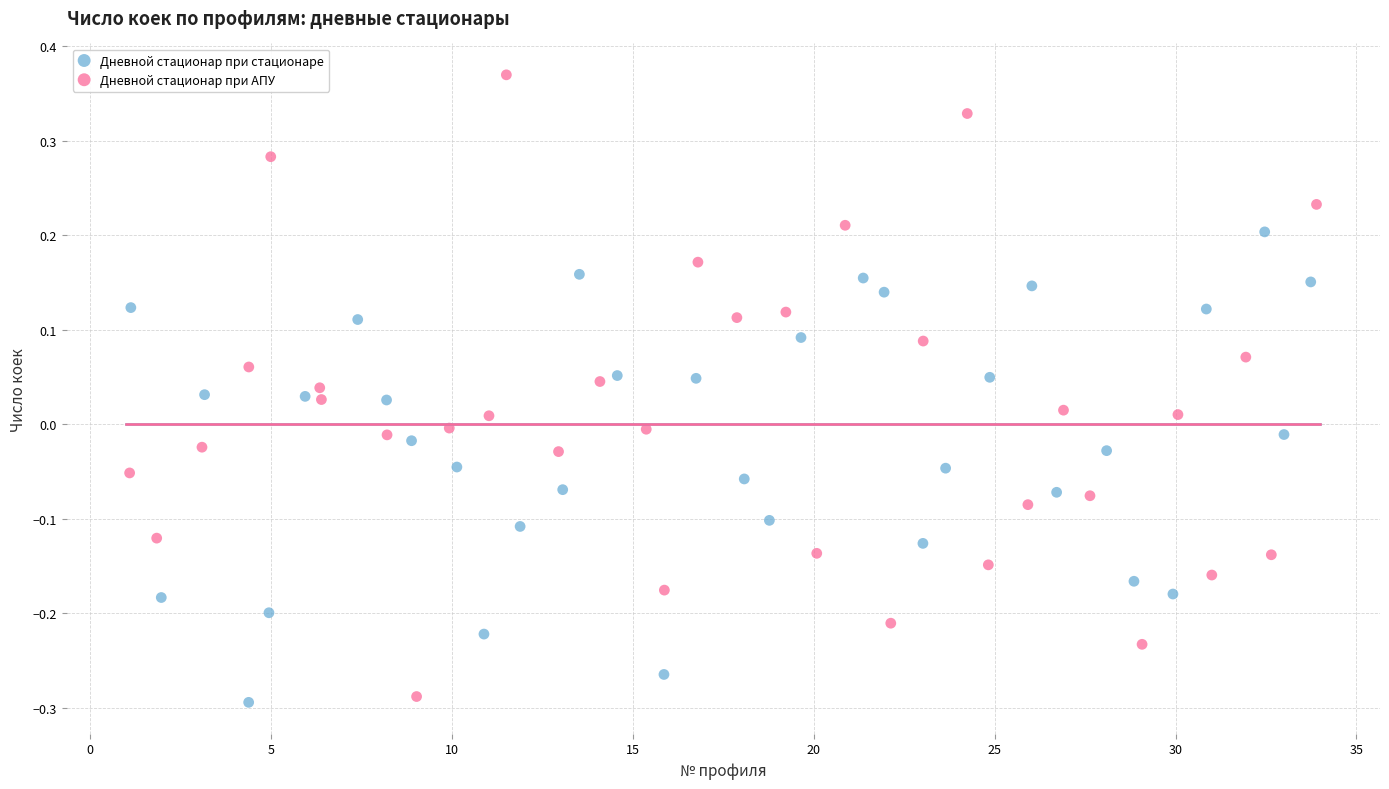

Which series has the largest Y range (max minus min)?

Дневной стационар при АПУ